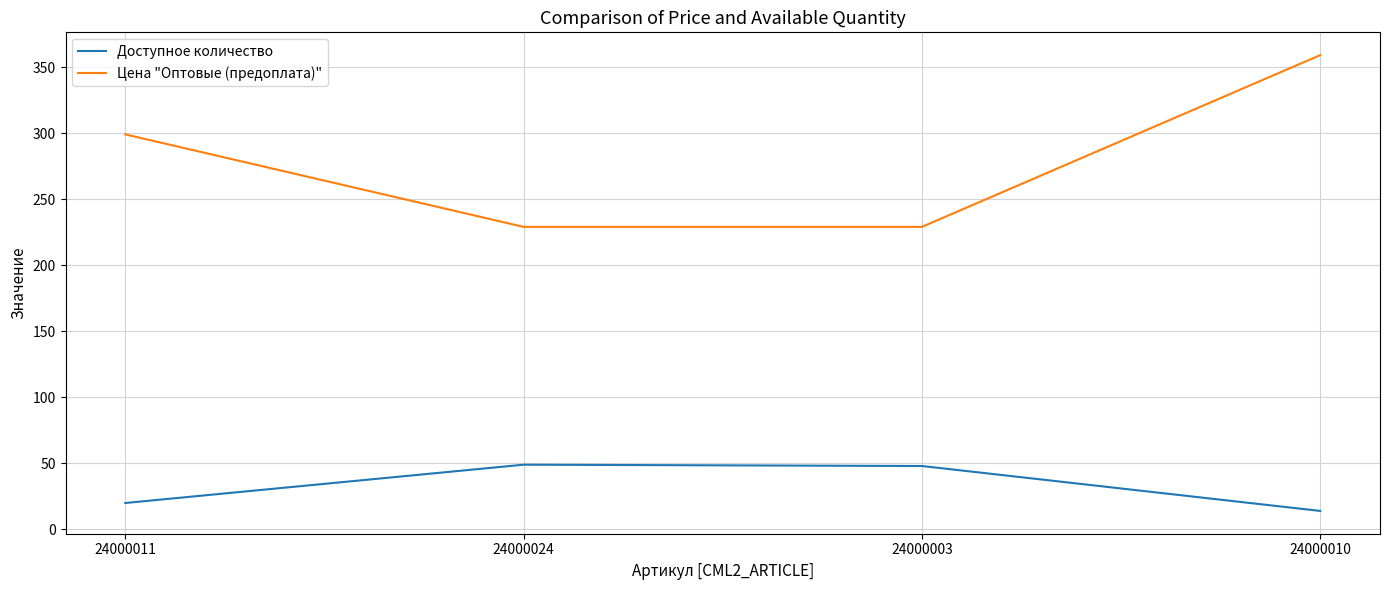

At which category is the sum across all series the highest?

24000010